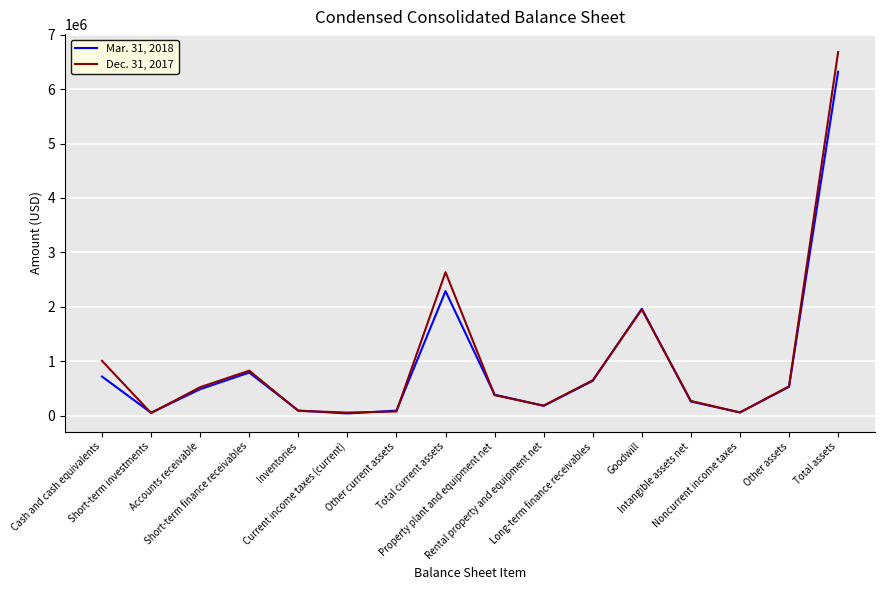

At which label does Mar. 31, 2018 first exceed 488028?

Cash and cash equivalents